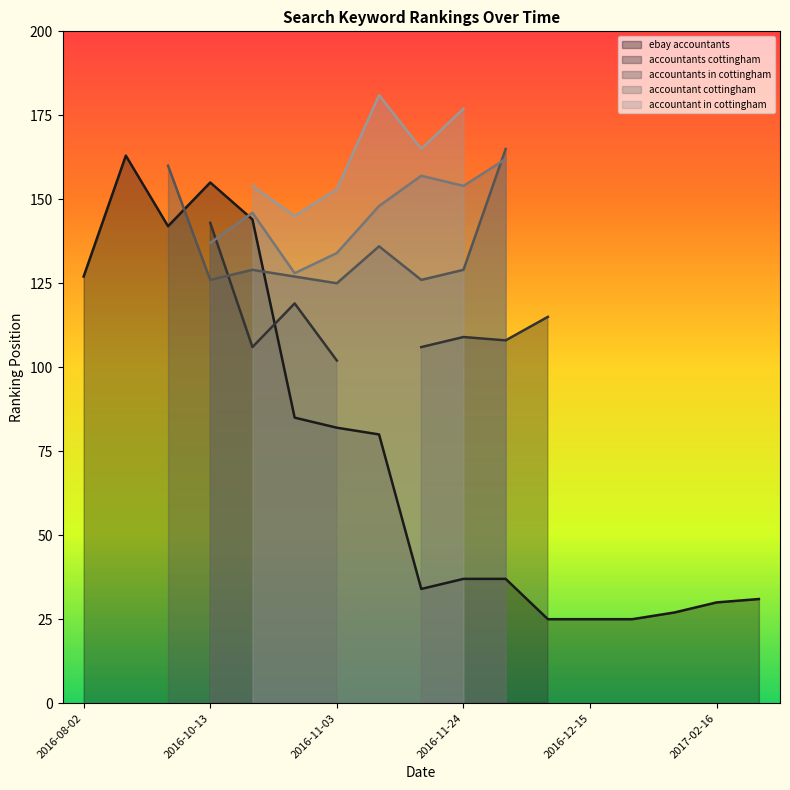

At which category is the sum across all series the highest?

2016-10-20